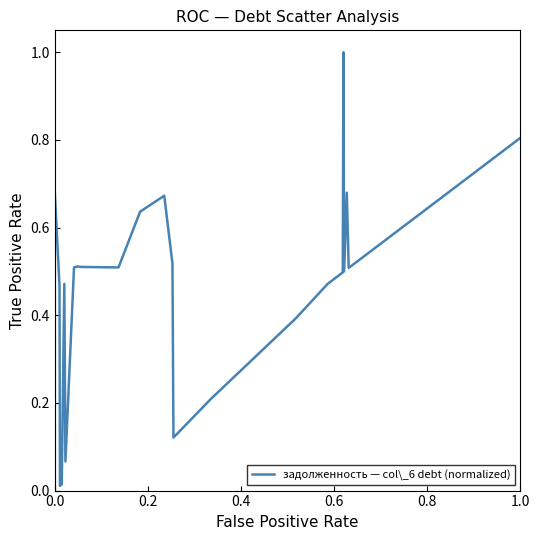

What is the maximum value shown in the chart?

1.0